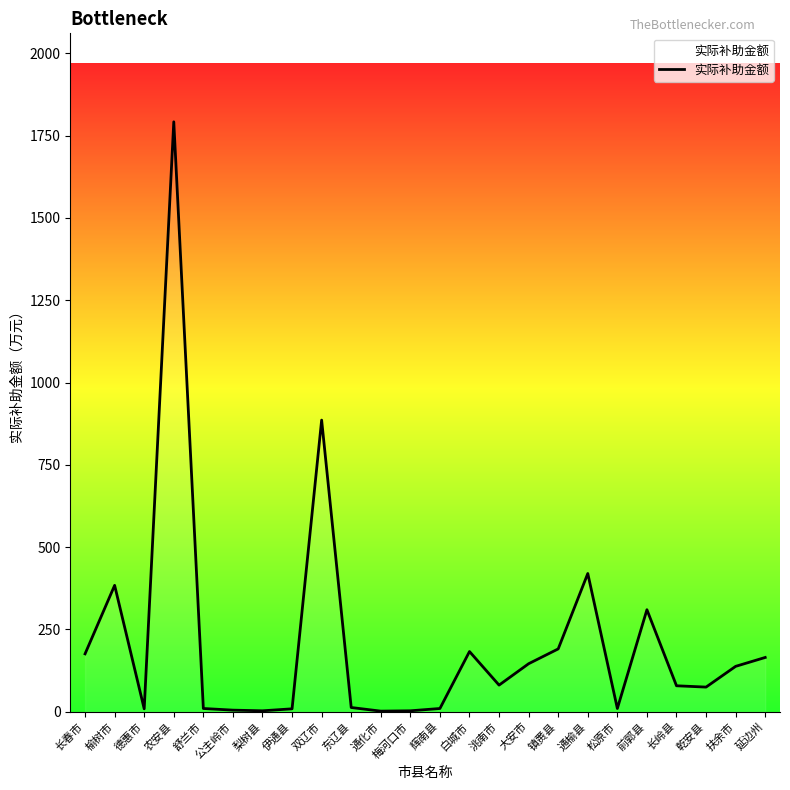

How many series are shown in this chart?

1